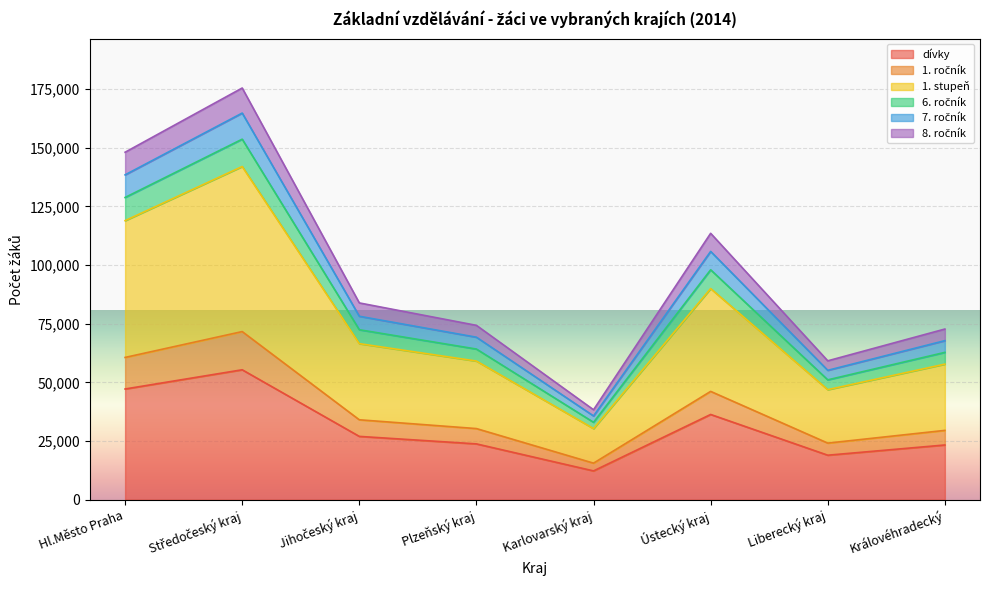

Count the number of data series in this chart.

6